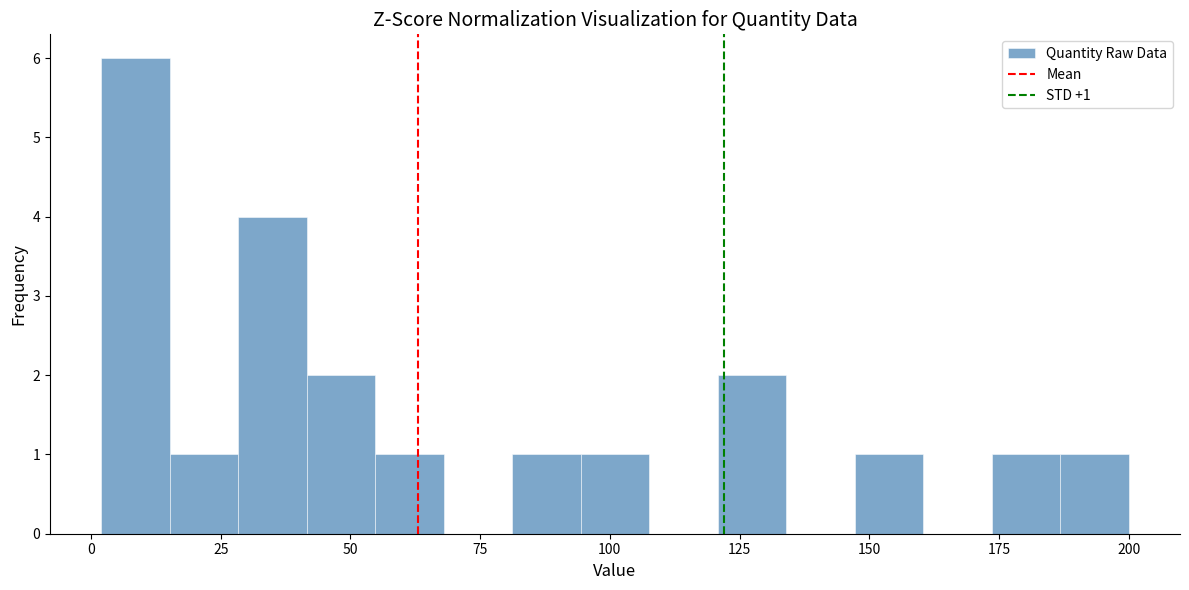

Read against the x-axis, roughly where is the centre of the tallest bar?

10